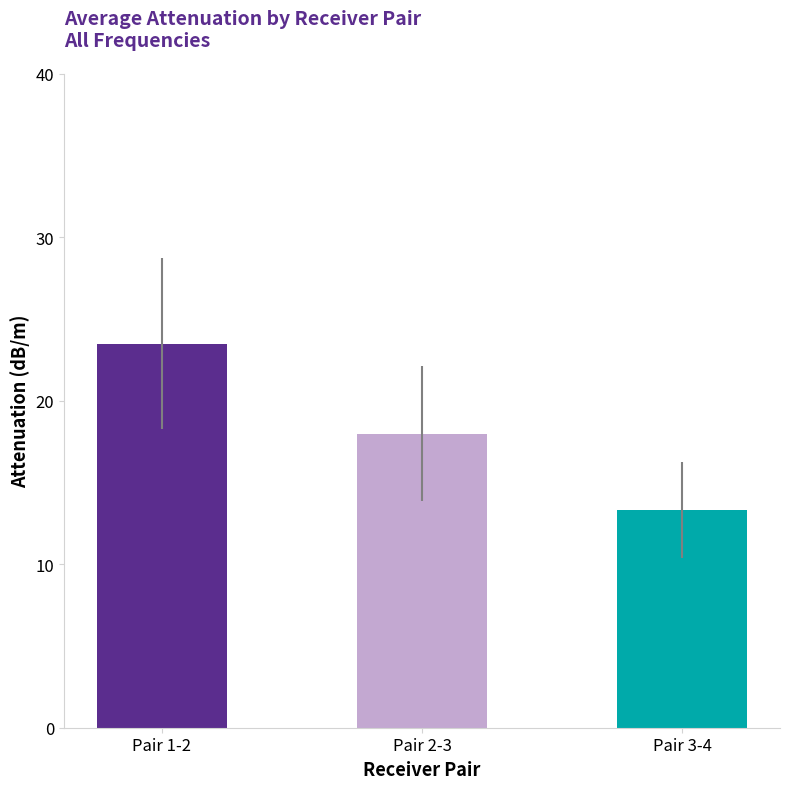

Between 22 and 12, which is larger?

22